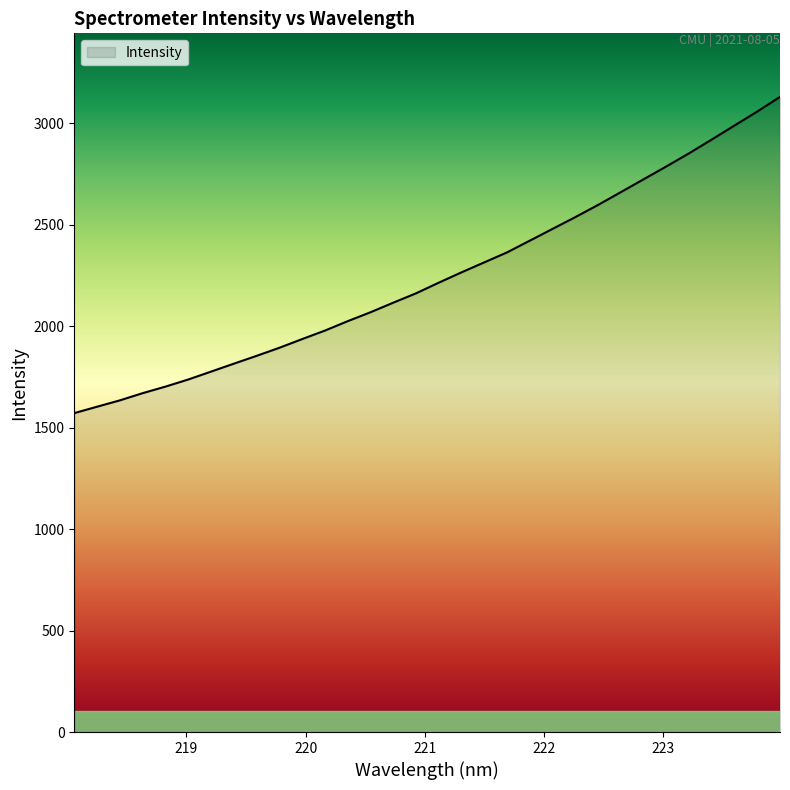

What is the maximum value shown in the chart?

3130.9